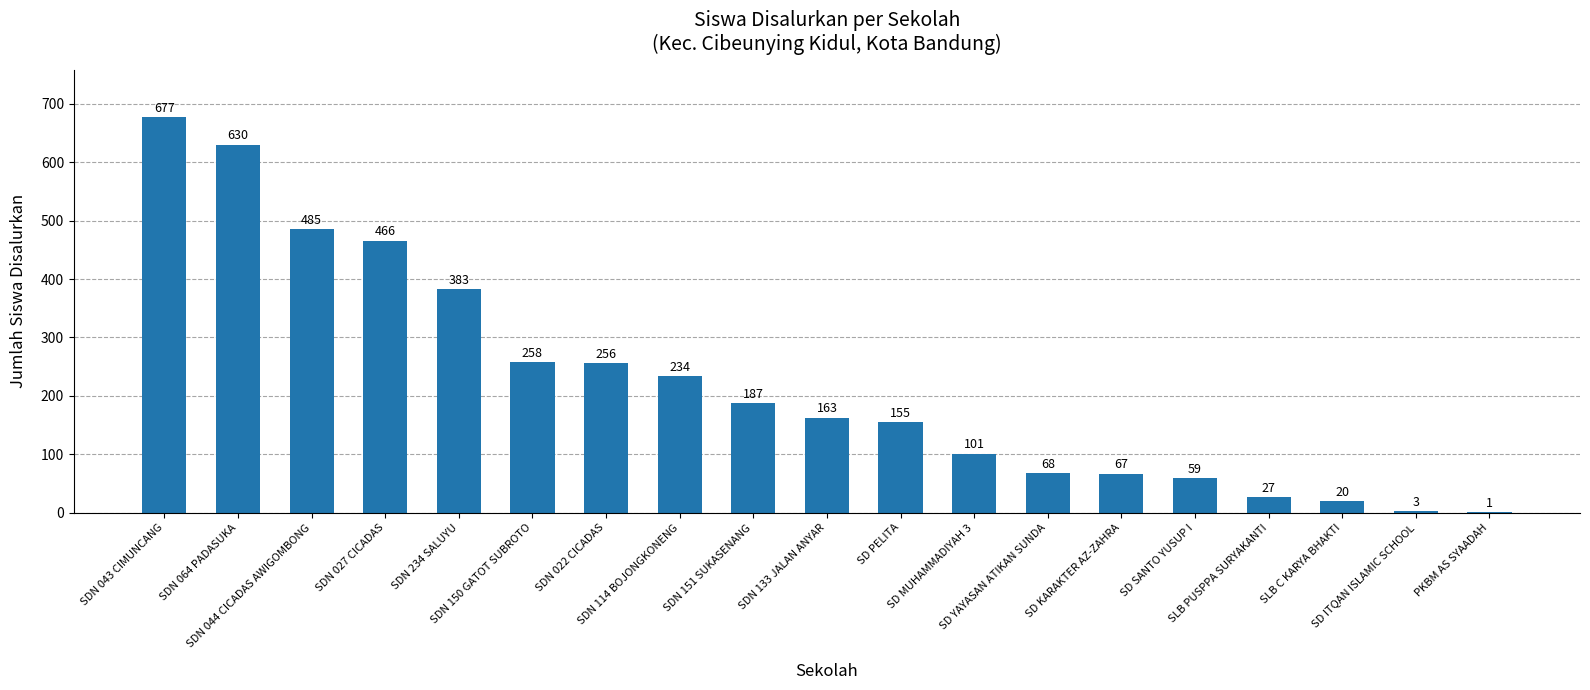

What is the maximum value shown in the chart?

677